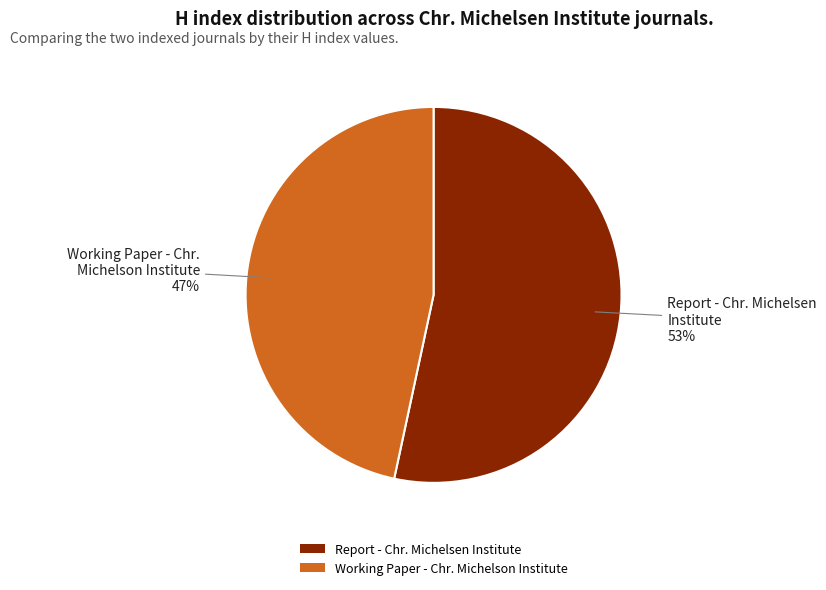

What percentage is the Report - Chr. Michelsen Institute slice, to the nearest percent?

53%